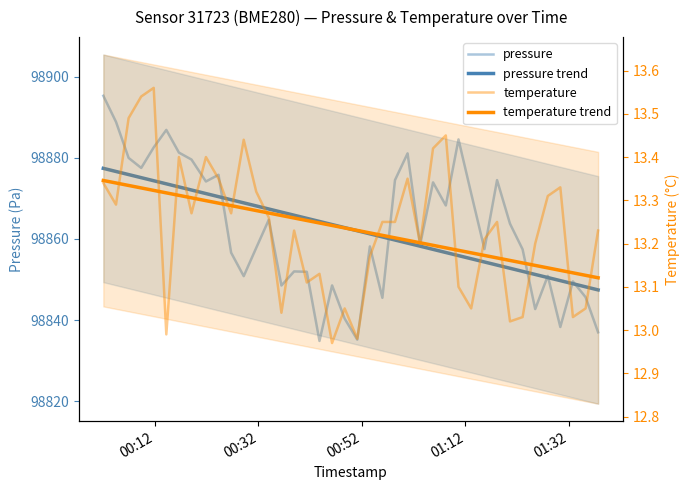

At which category is the sum across all series the highest?

00:12